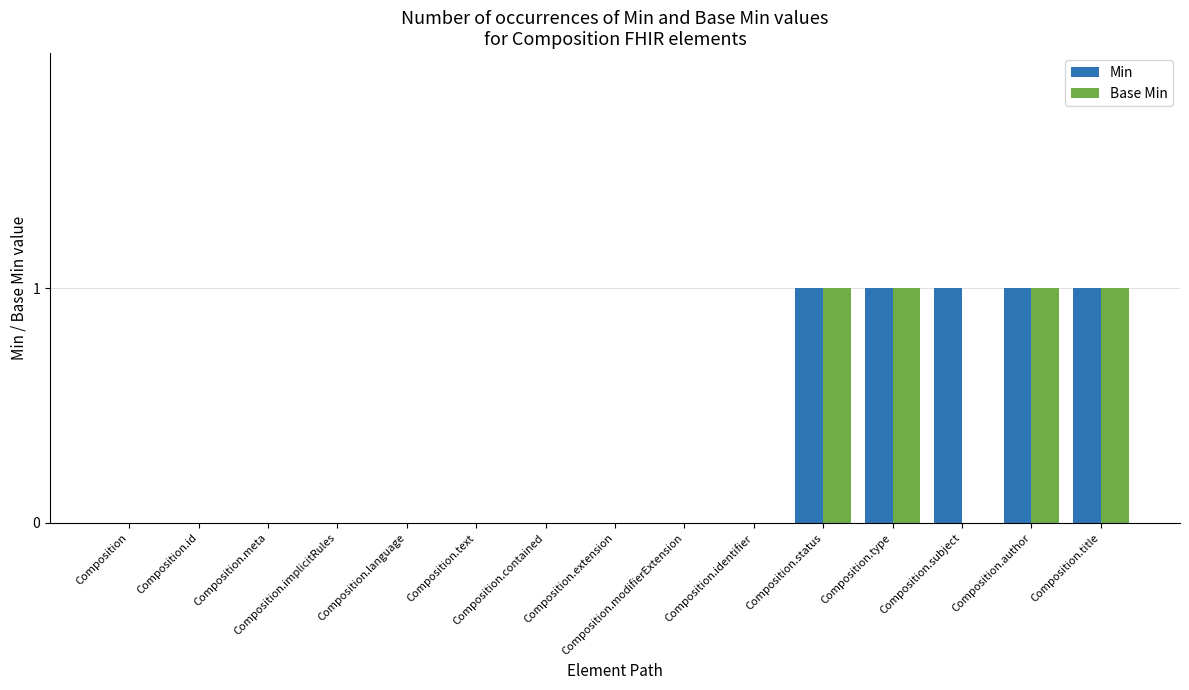

What are all the series names shown in the legend?

Min, Base Min